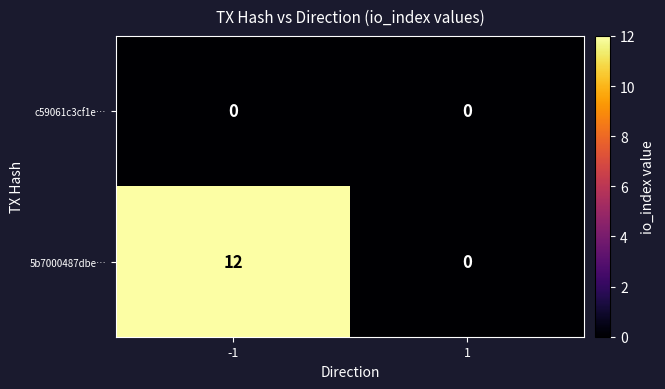

True or false: 5b7000487dbe… has a value of 12 at -1.

True